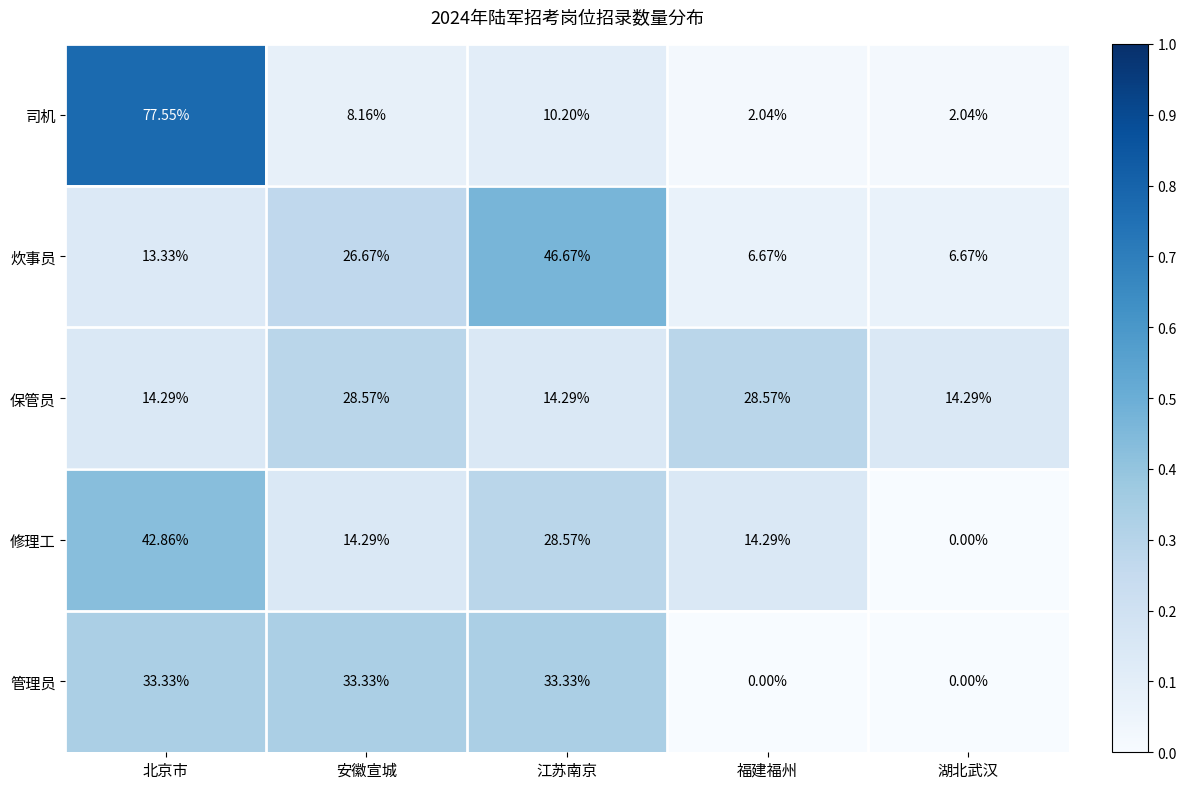

Rank the series at 安徽宣城 from lowest to highest value.

司机, 修理工, 炊事员, 保管员, 管理员